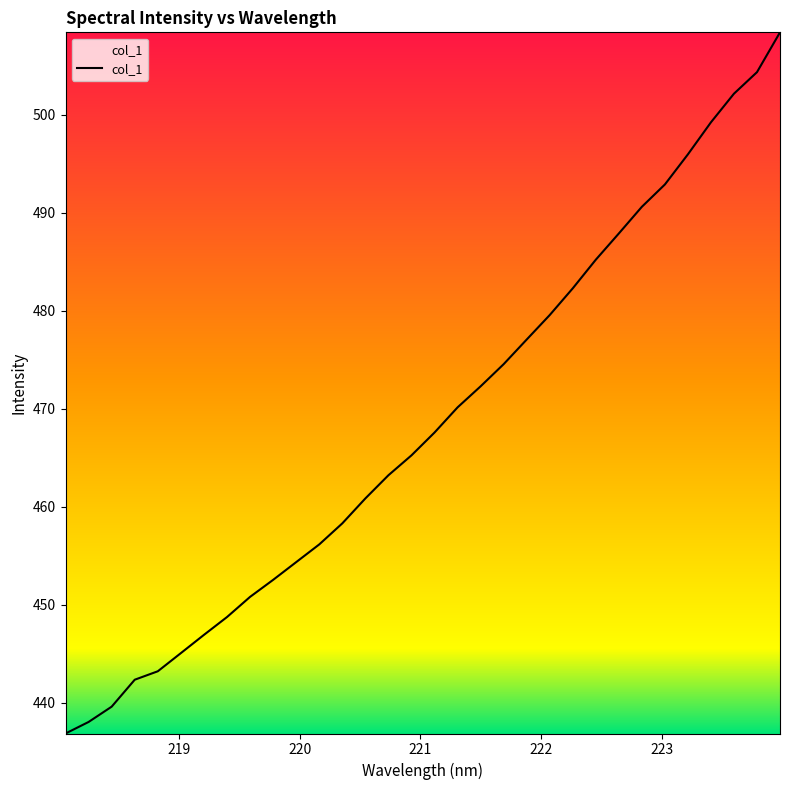

What is the maximum value shown in the chart?

508.4